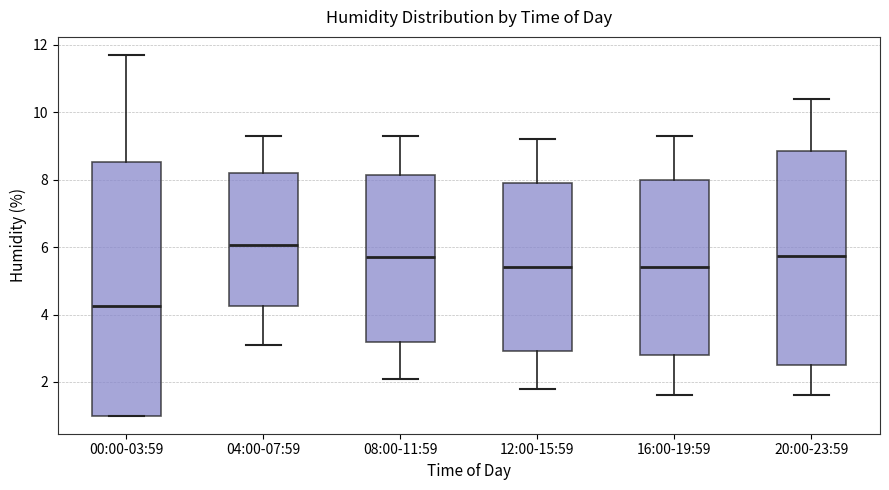

Where does the lower whisker of the box for 04:00-07:59 end on the y-axis? The values are not printed on the chart, so give them approximately, as read against the axis.

3.2